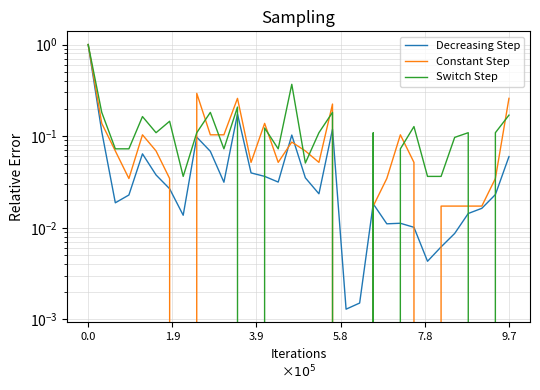

Which series has the widest spread of values?

Constant Step